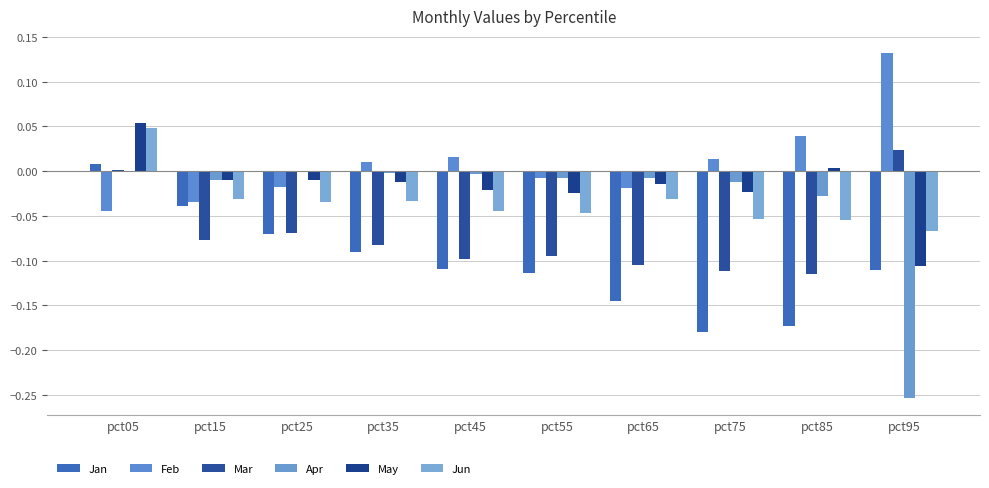

At pct85, list the series in order from largest to smallest.

Feb, May, Apr, Jun, Mar, Jan